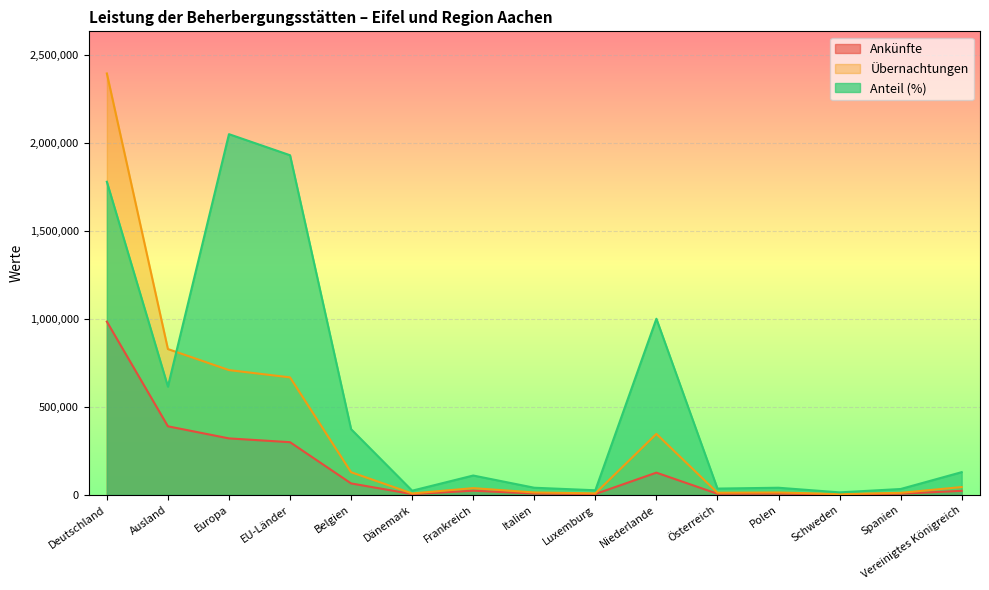

How many intersections are there between Übernachtungen and Anteil?

1